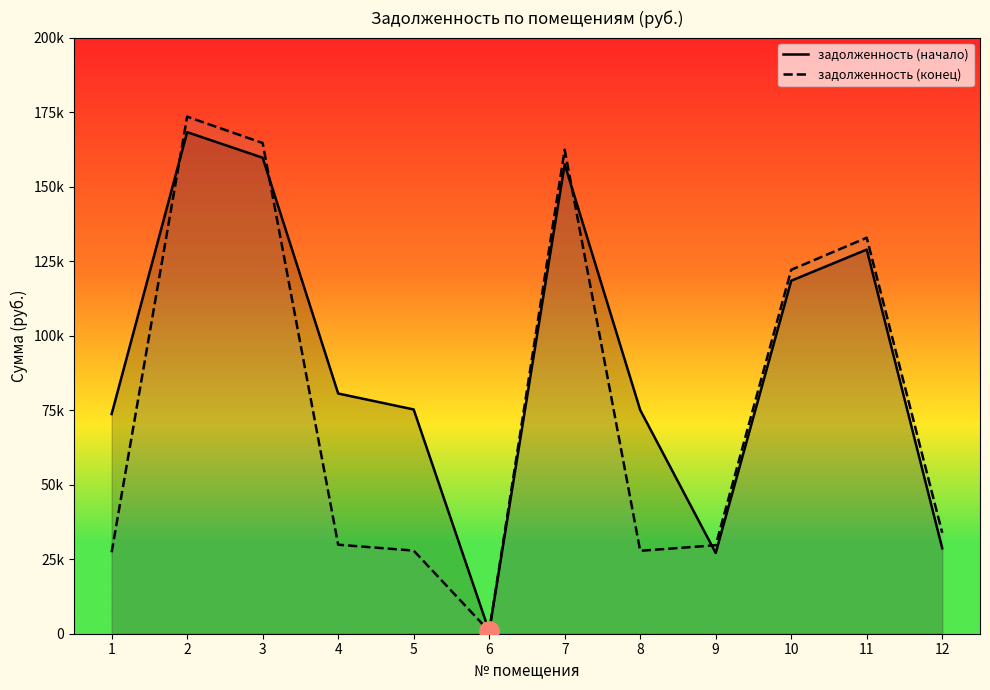

Reading right to left, extract all data points from this chart.

задолженность (начало): 28656.1	128887.7	118442.5	27092.0	75050.2	157514.9	798.6	75243.6	80595.0	159707.2	168282.4	73696.1
задолженность (конец): 33849.3	132869.7	122101.8	29687.5	27816.1	162381.3	855.2	27887.8	29871.2	164641.4	173481.5	27314.3